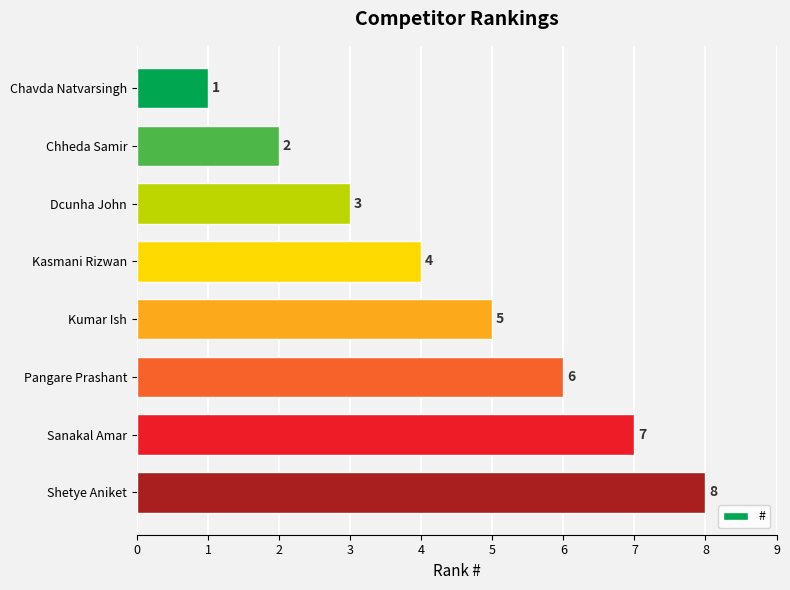

Count the number of categories in the chart.

8